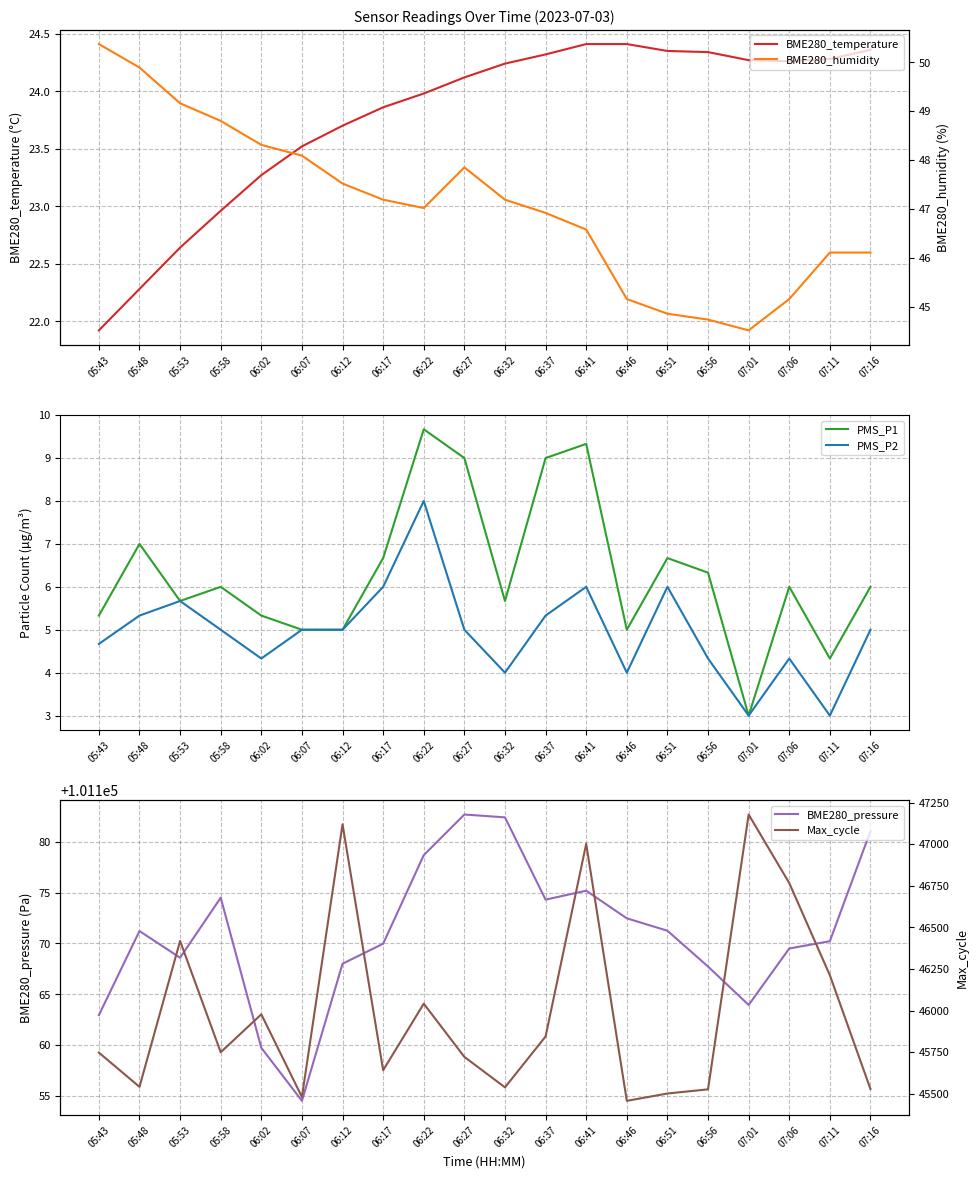

What is the greatest value displayed?

101182.7